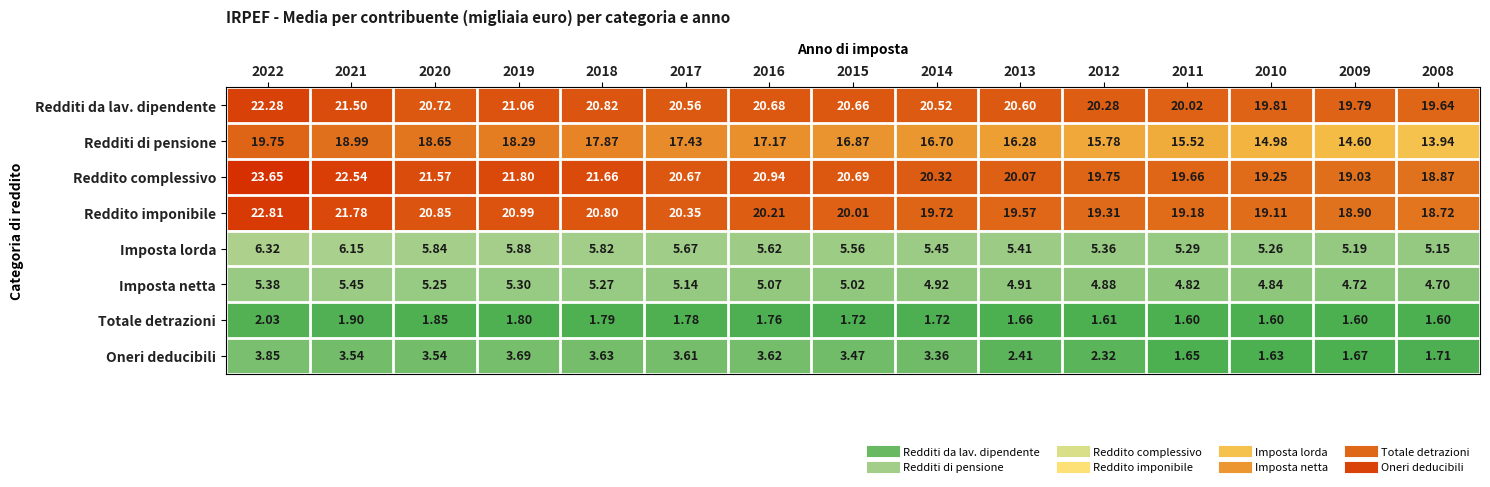

Which series has the widest spread of values?

Redditi di pensione